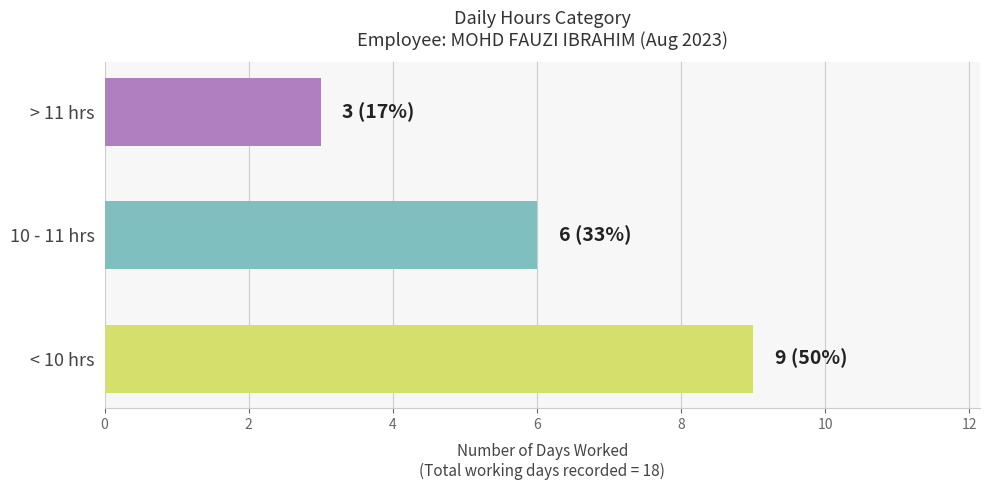

The chart shows a value of 3 at 10 - 11 hrs. True or false?

False